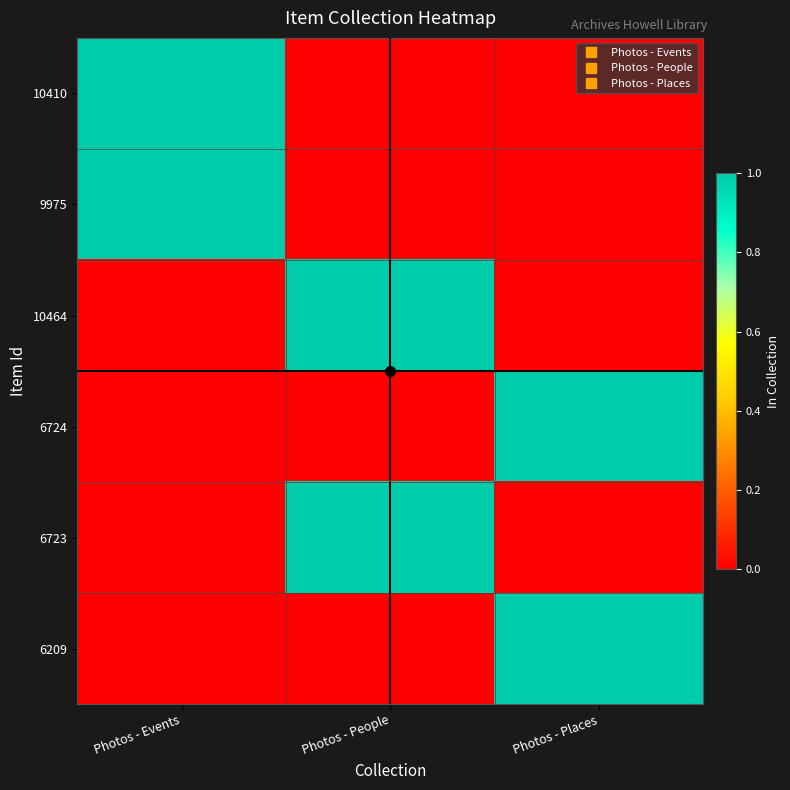

Reading left to right, list all the values displayed in this chart.

10410: Photos - Events=1	Photos - People=0	Photos - Places=0
9975: Photos - Events=1	Photos - People=0	Photos - Places=0
10464: Photos - Events=0	Photos - People=1	Photos - Places=0
6724: Photos - Events=0	Photos - People=0	Photos - Places=1
6723: Photos - Events=0	Photos - People=1	Photos - Places=0
6209: Photos - Events=0	Photos - People=0	Photos - Places=1